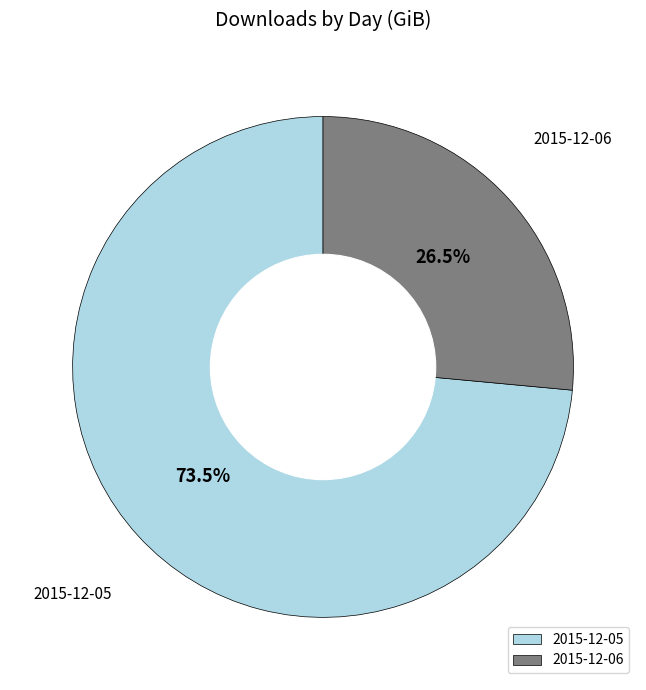

Count the number of slices in the pie.

2